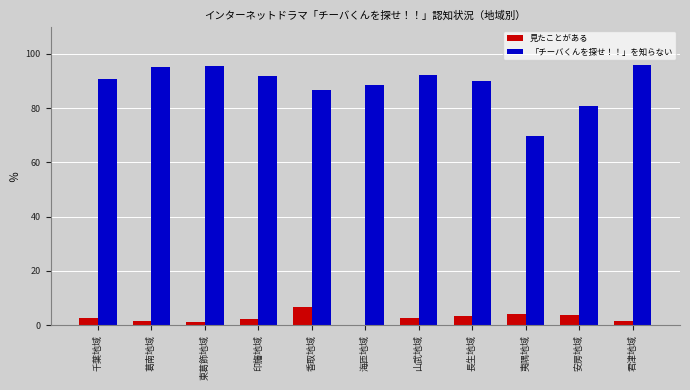

What is the sum of all 「チーバくんを探せ！！」を知らない values?

977.1